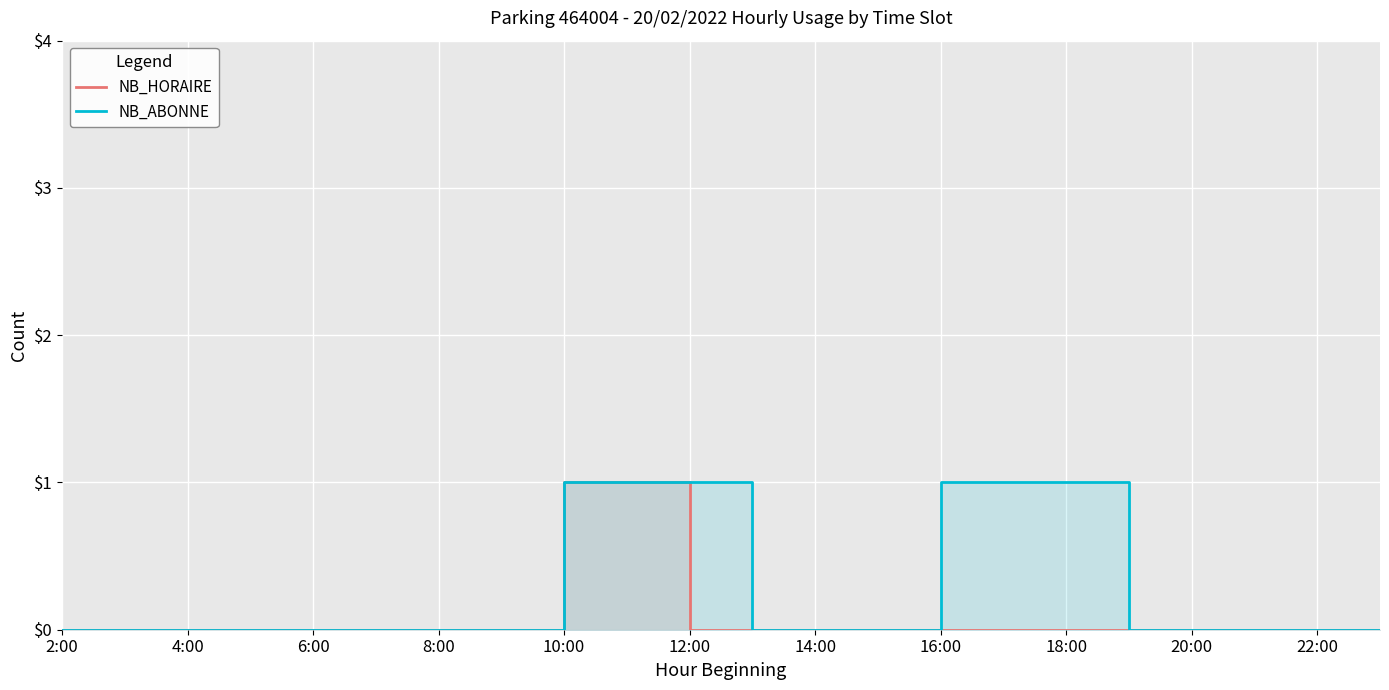

How many lines are shown in the chart?

2